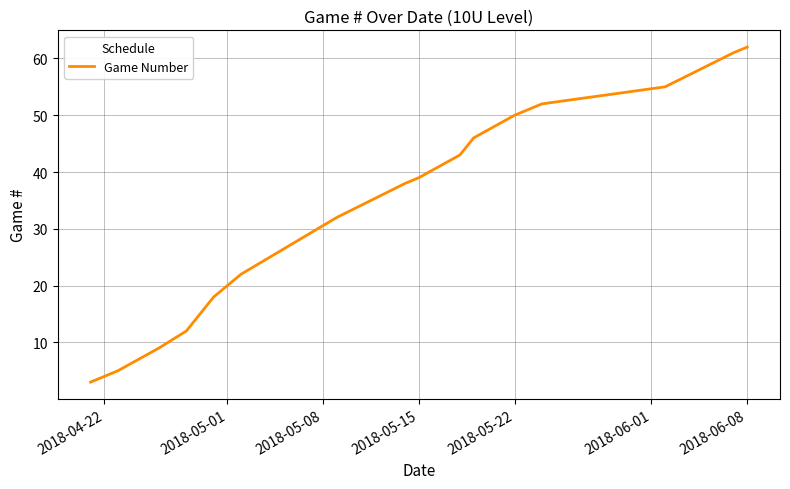

What is the smallest value displayed?

3